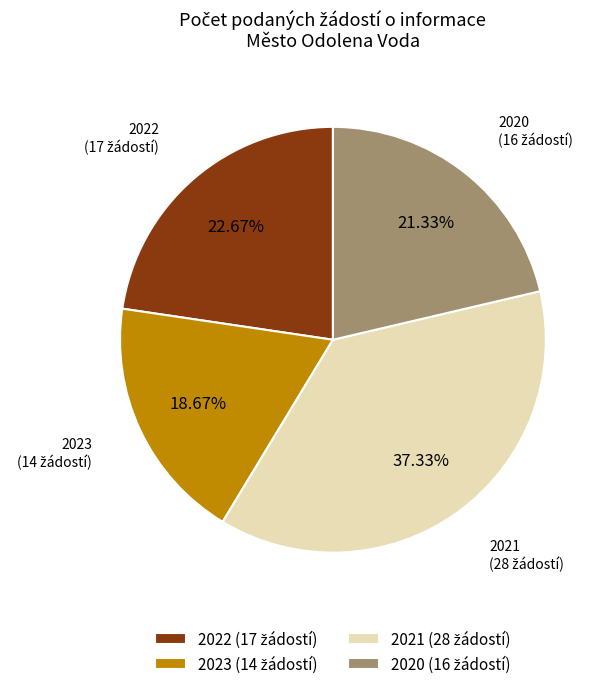

Does any single category account for the majority?

No